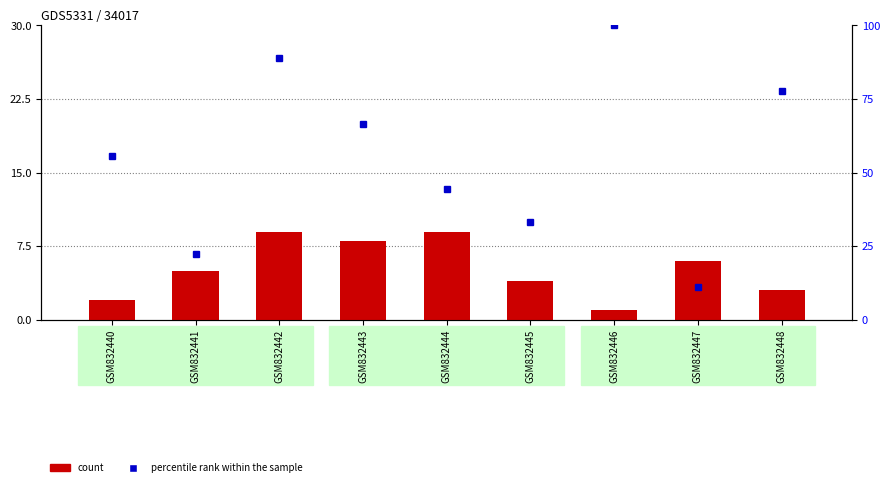

Rank the categories by count value from highest to lowest.

GSM832442, GSM832444, GSM832443, GSM832447, GSM832441, GSM832445, GSM832448, GSM832440, GSM832446